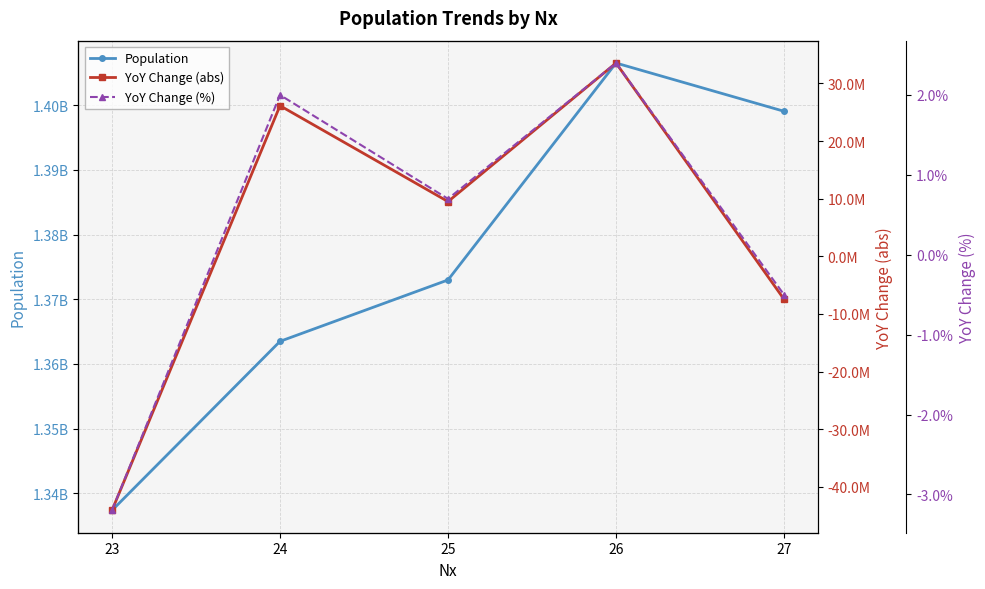

How many lines are shown in the chart?

3